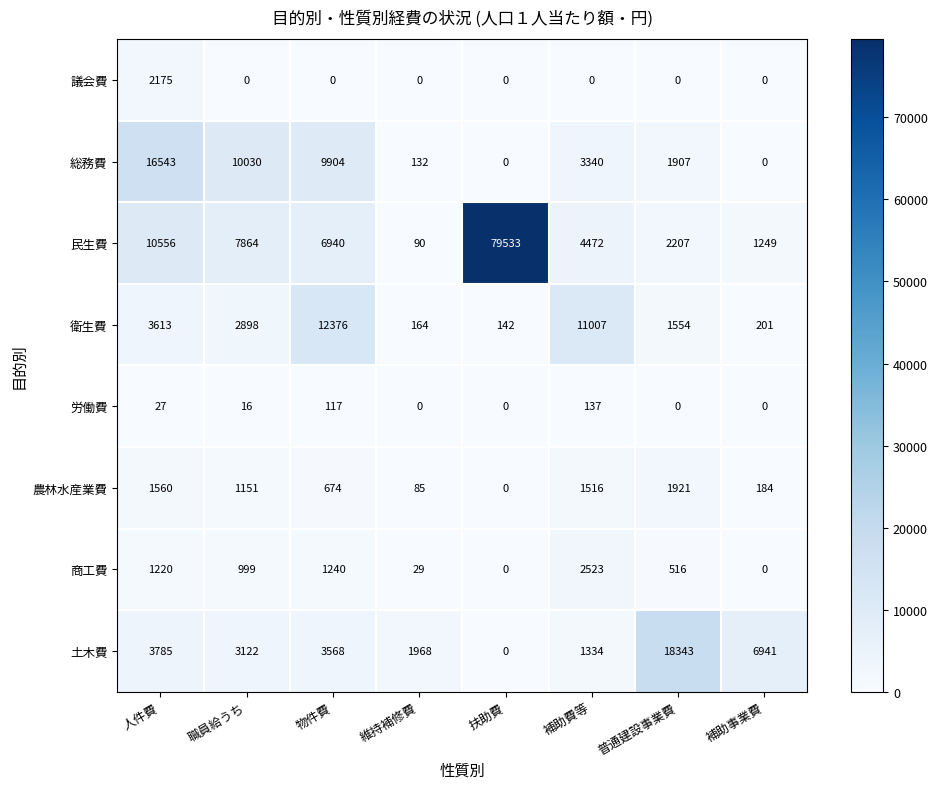

At which category is the sum across all series the highest?

扶助費